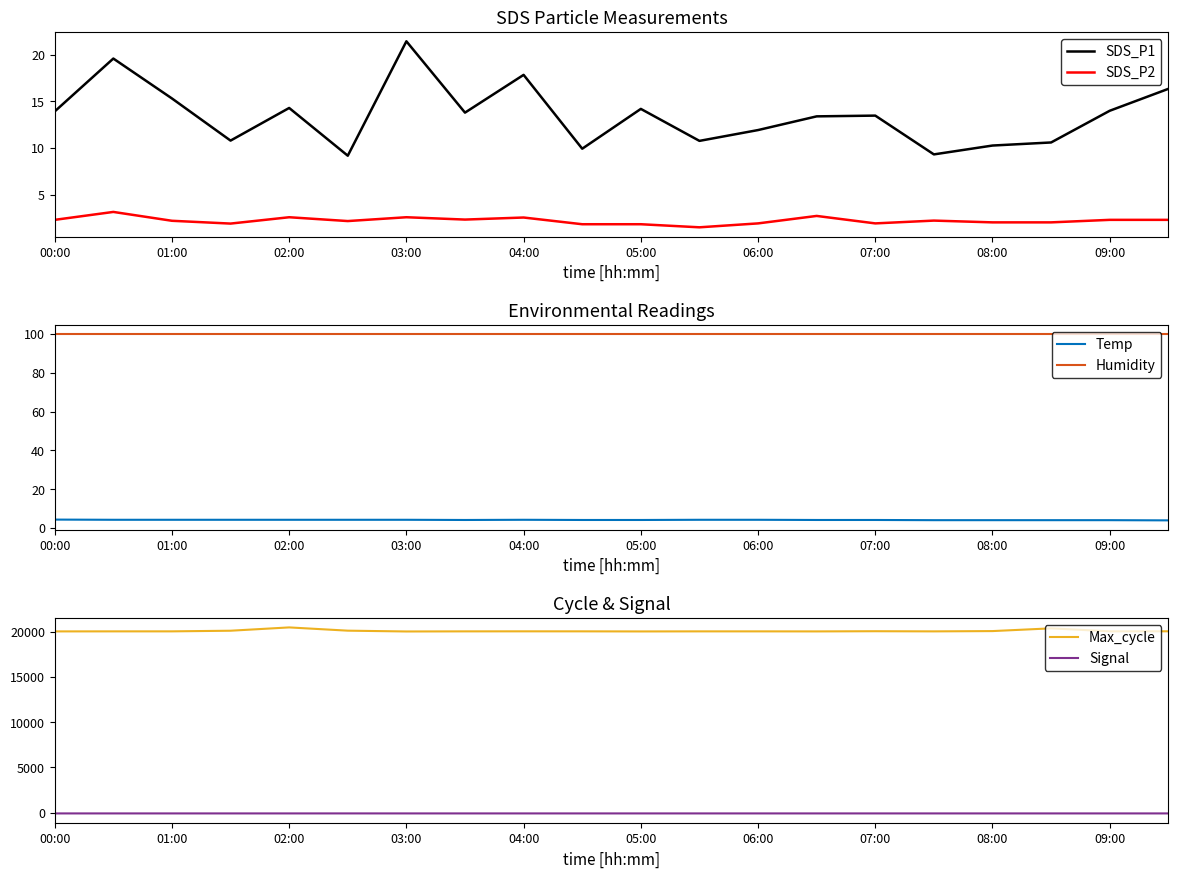

What is the lowest value of the Humidity series?

99.9